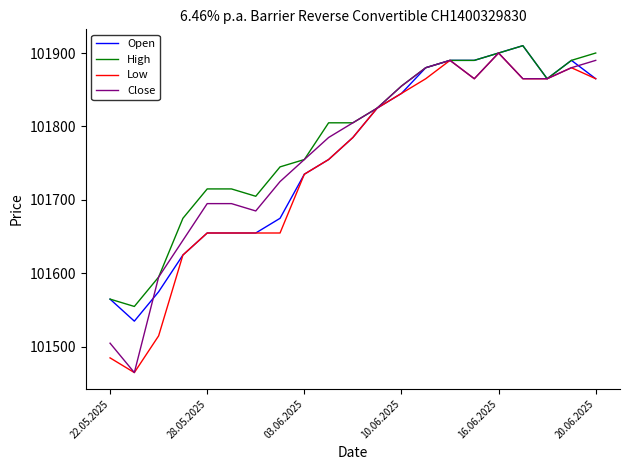

What is the maximum value for Low?

101900